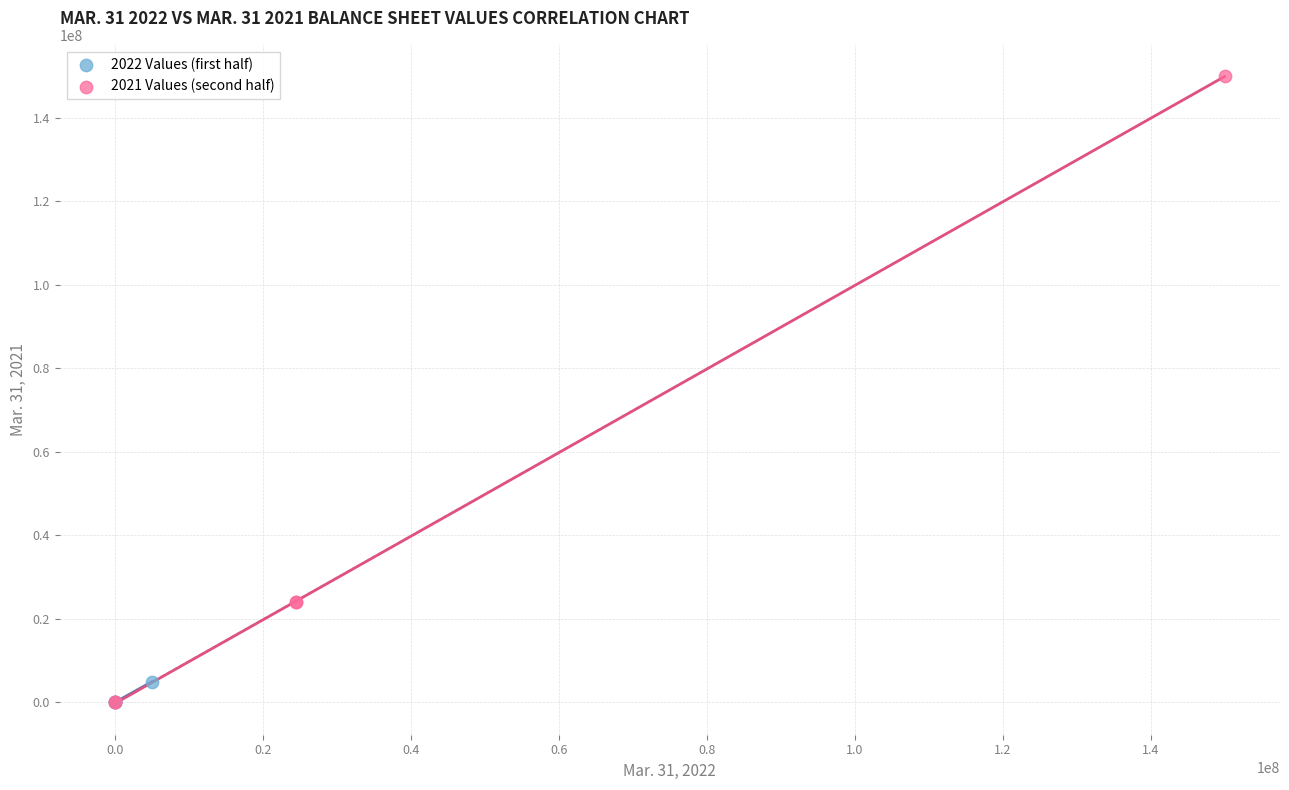

What are all the series names shown in the legend?

2022 Values (first half), 2021 Values (second half)